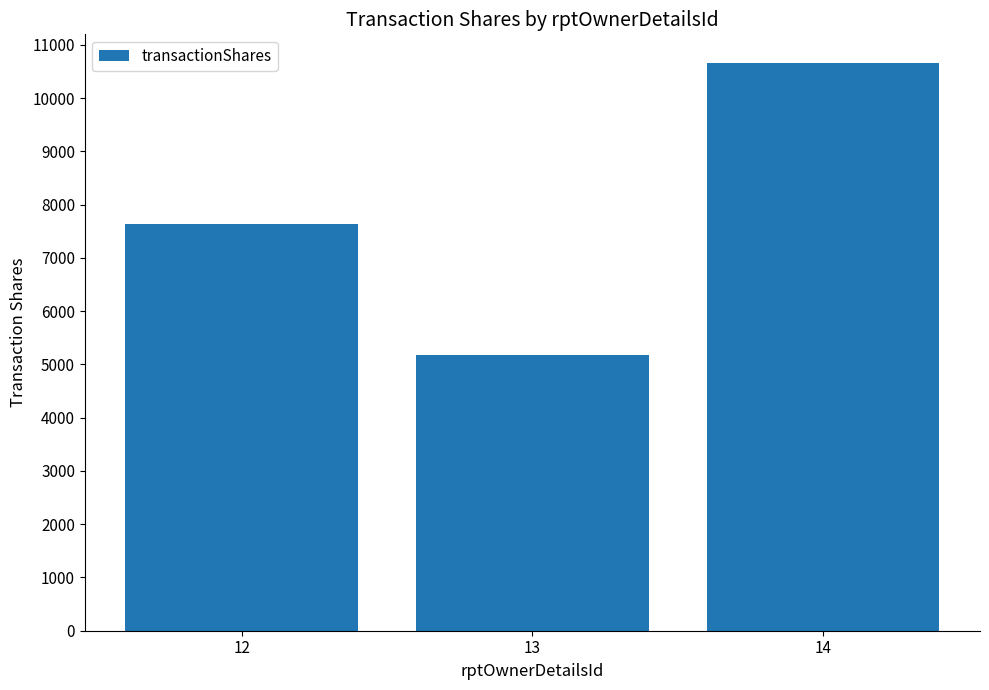

Reading right to left, extract all data points from this chart.

14=10663	13=5169	12=7638